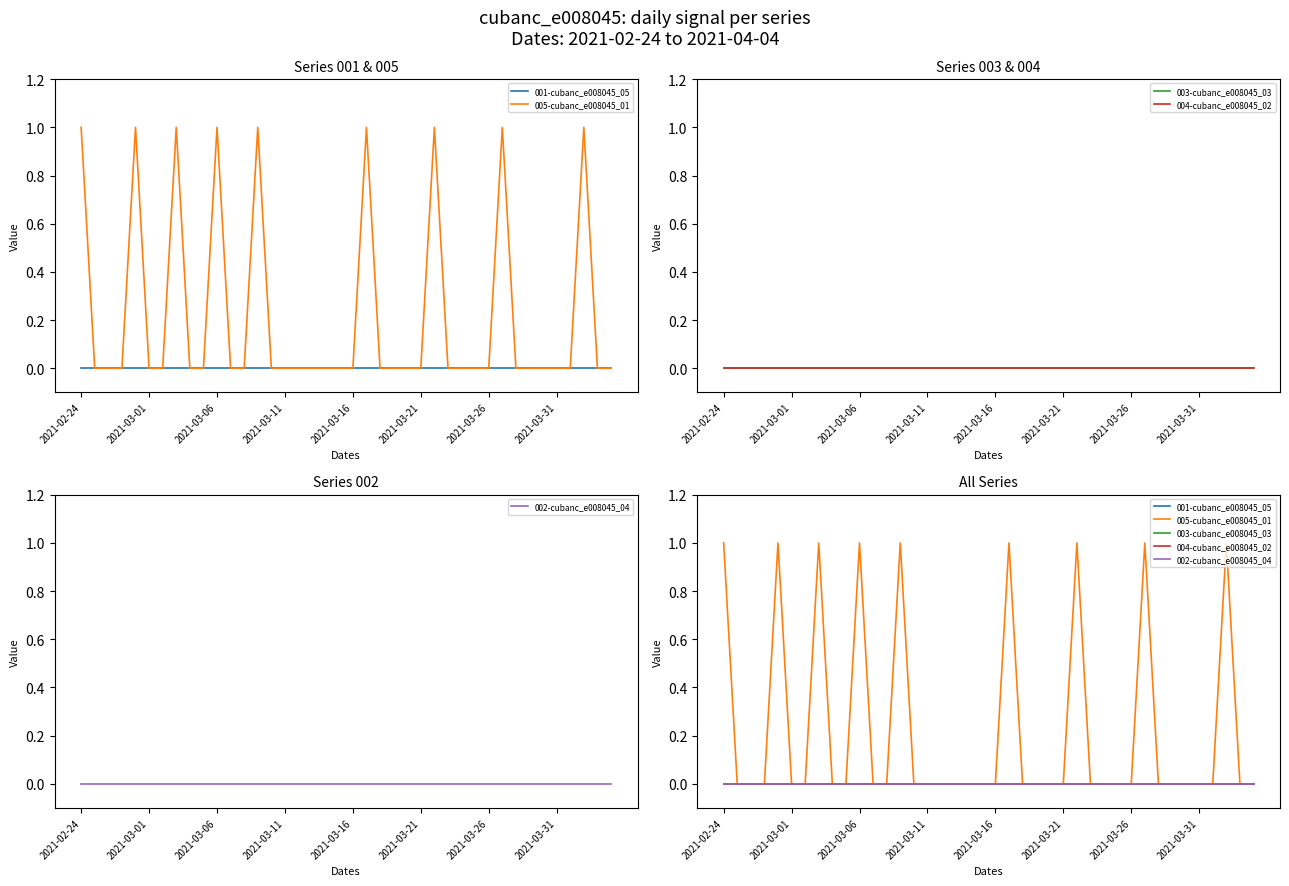

At which label is 001-cubanc_e008045_05 closest to 0?

2021-02-24